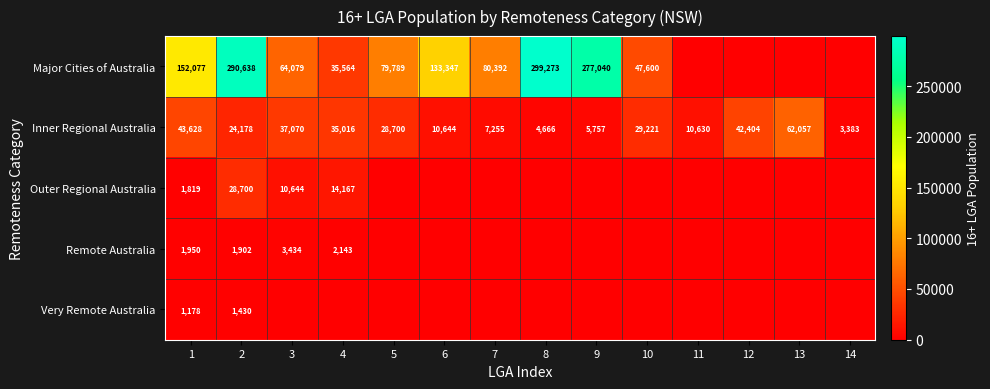

What is the average value of the Inner Regional Australia series?

24615